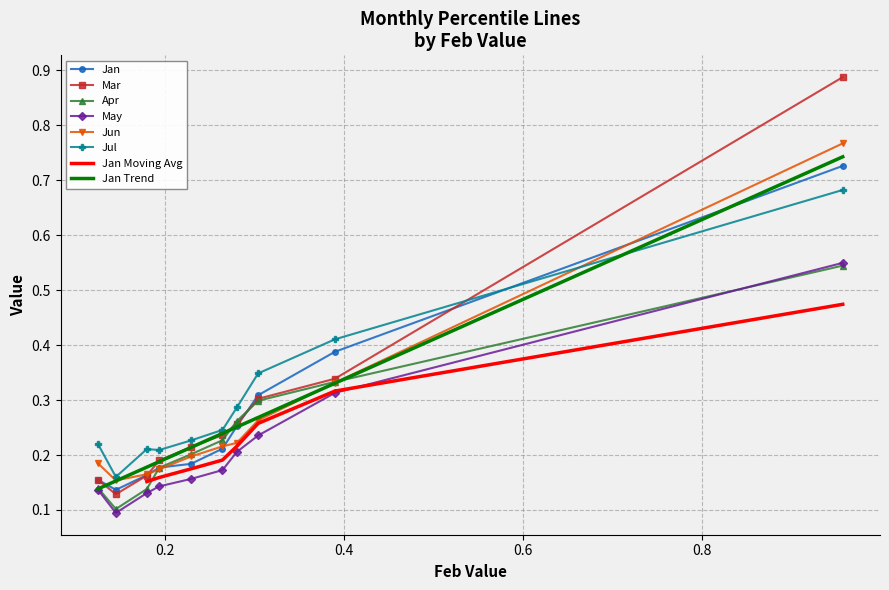

True or false: May and Jul cross at least once.

False